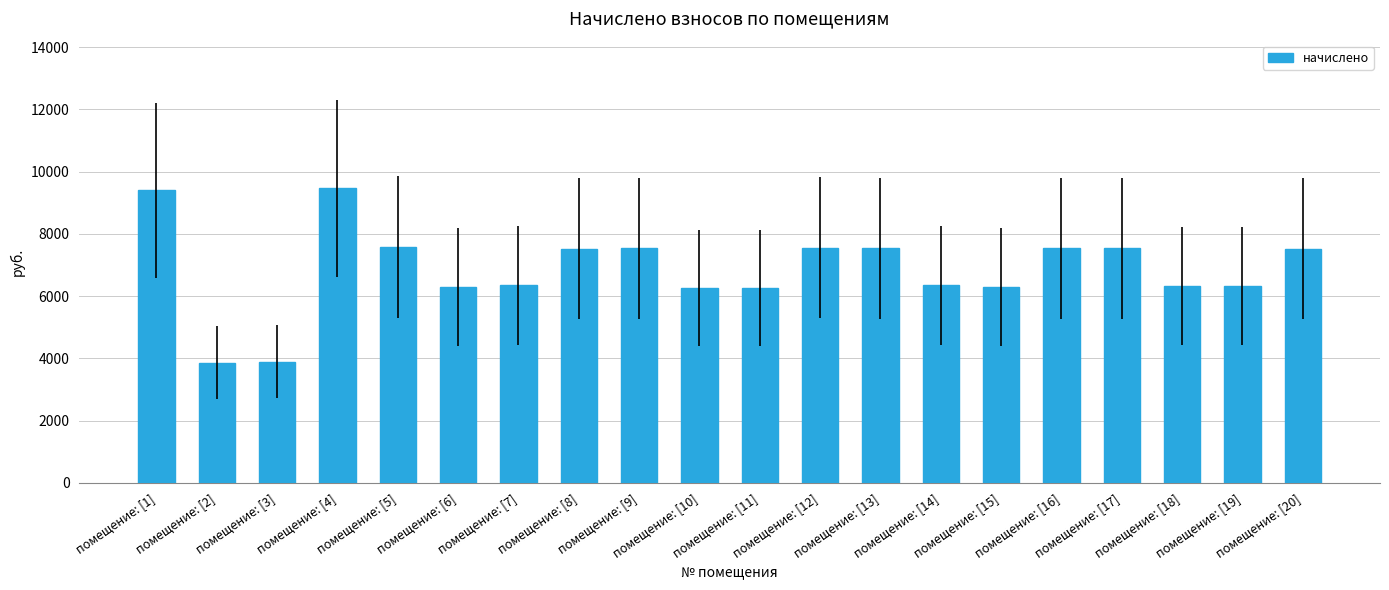

What is the greatest value displayed?

9469.6